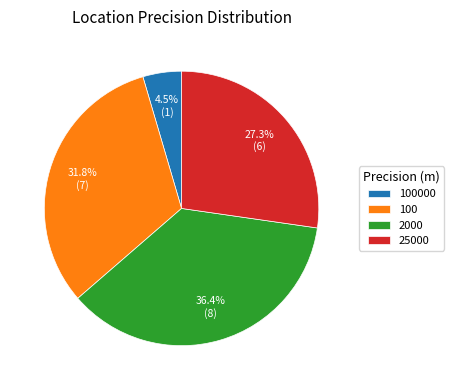

Between 100 and 100000, which is larger?

100